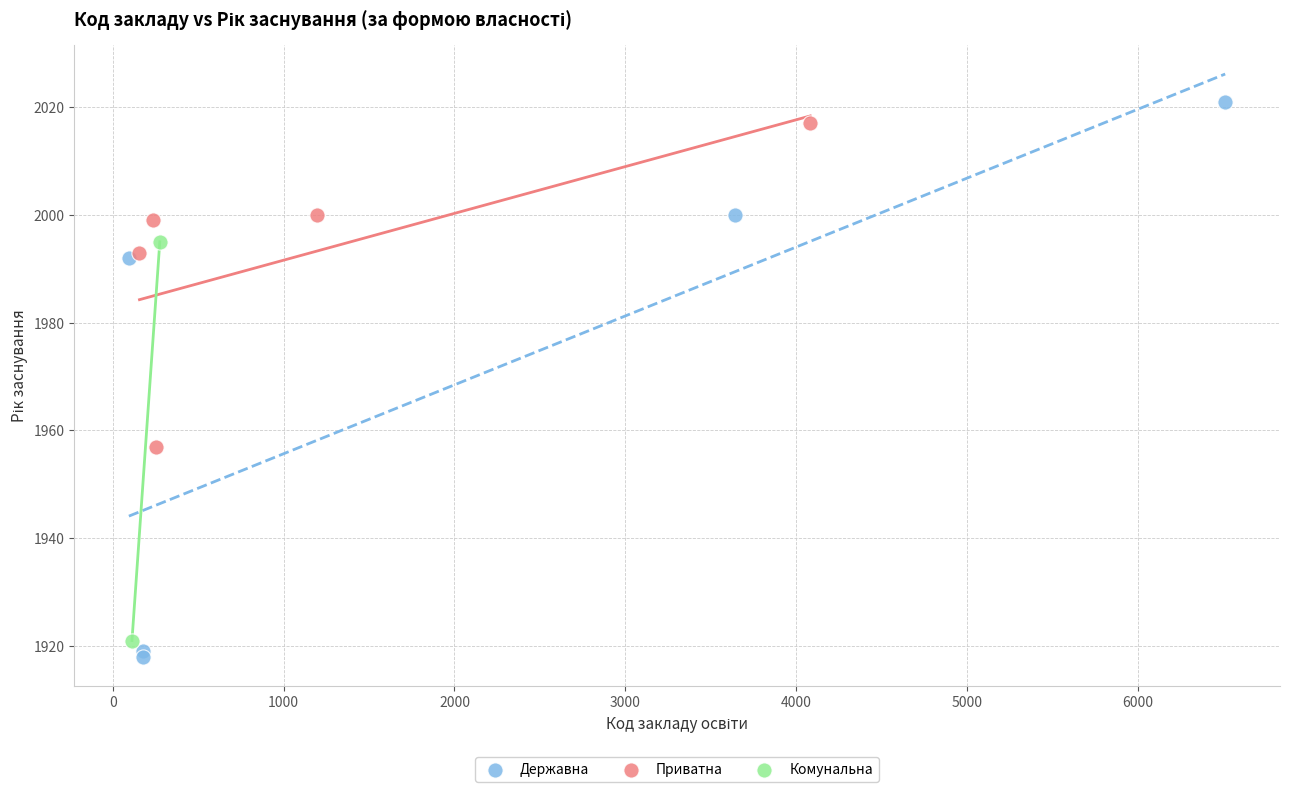

What are all the series names shown in the legend?

Державна, Приватна, Комунальна